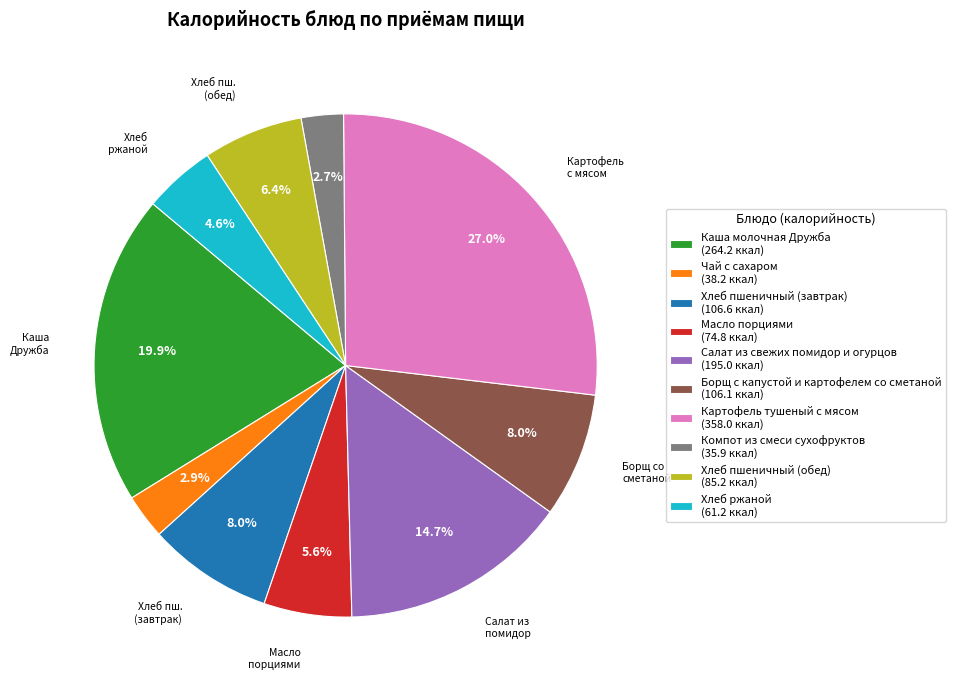

Which has a higher value, Борщ с капустой и картофелем со сметаной (106.1 ккал) or Компот из смеси сухофруктов (35.9 ккал)?

Борщ с капустой и картофелем со сметаной (106.1 ккал)